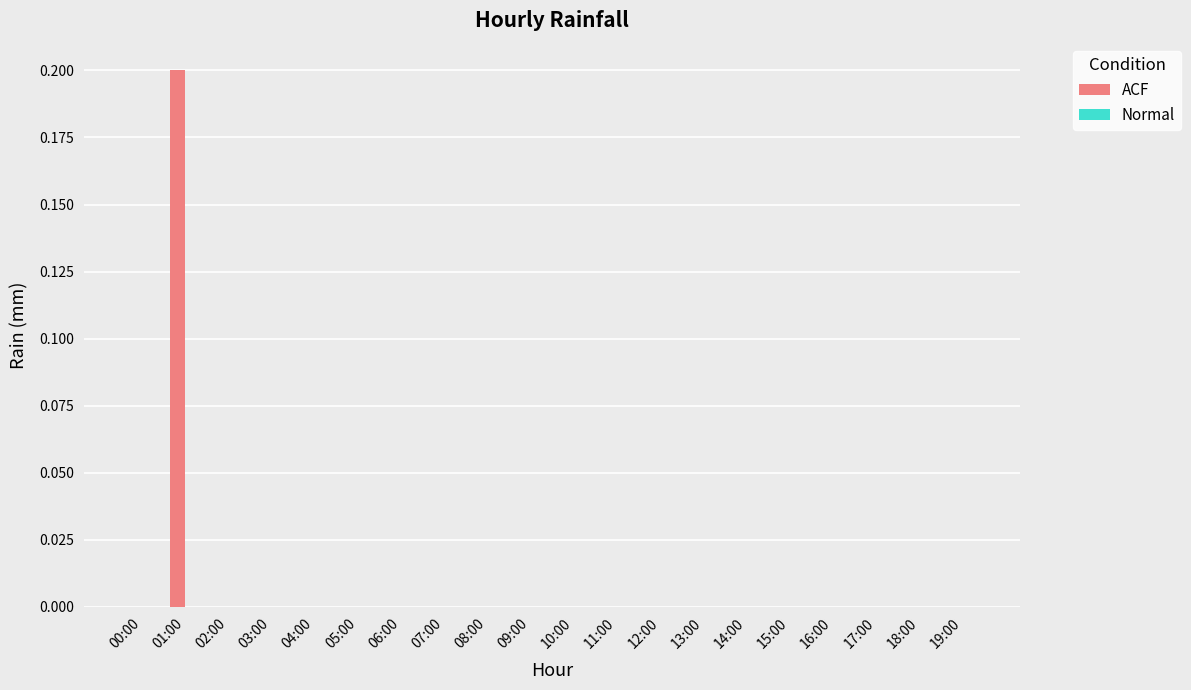

The value at 01:00 is 0.3. True or false?

False